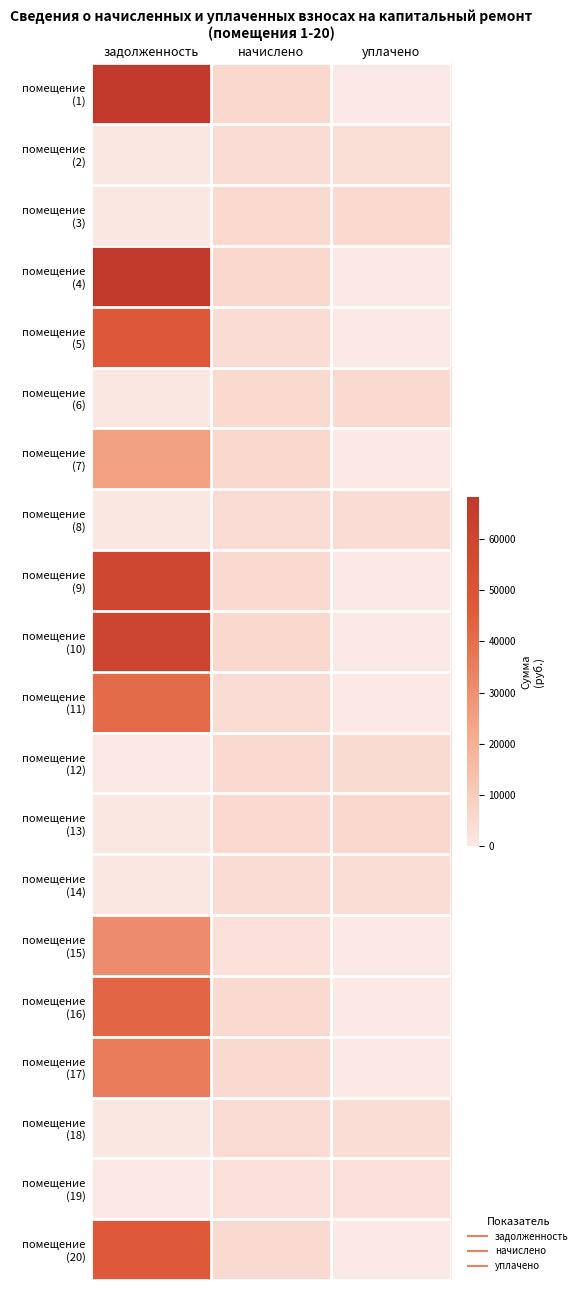

At which category is the sum across all series the highest?

задолженность